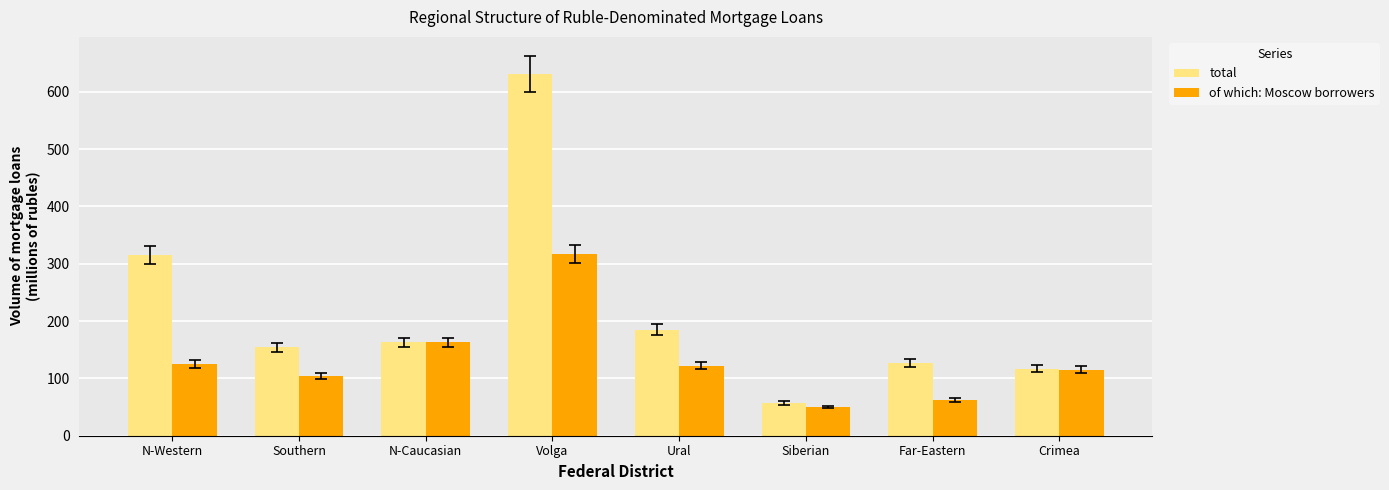

What position from the left is N-Caucasian?

3